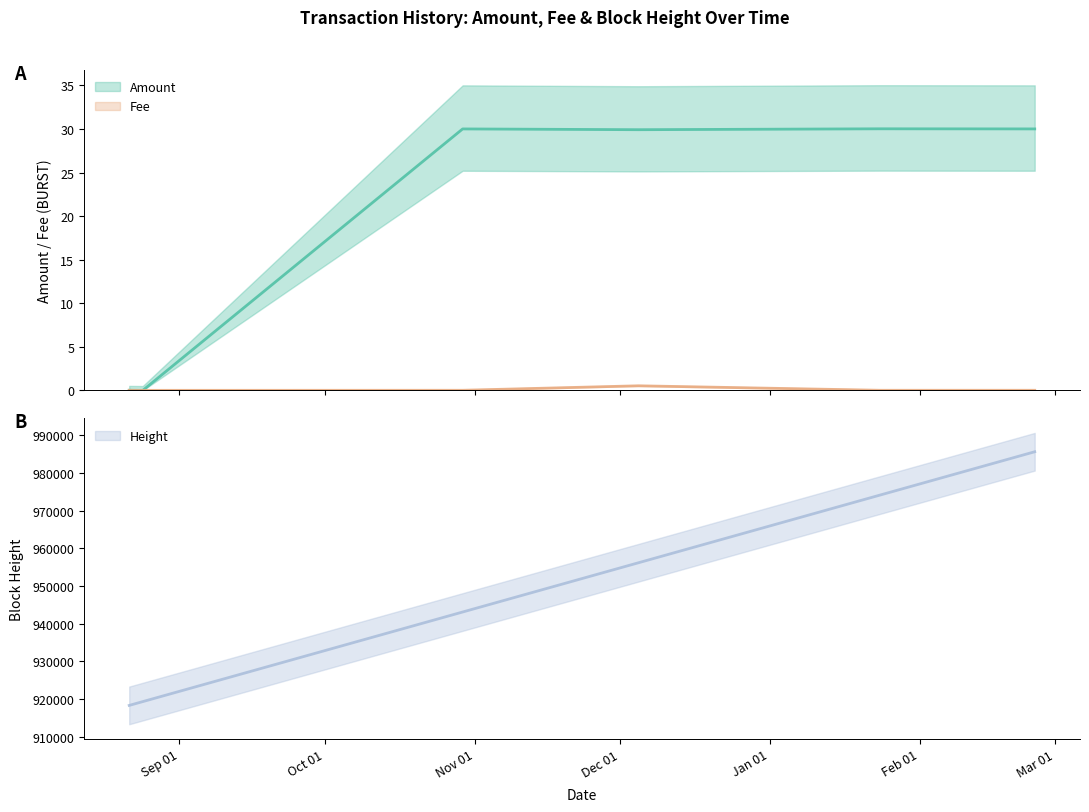

Where does the Amount series first go above 29?

2021-10-29 13:05:37